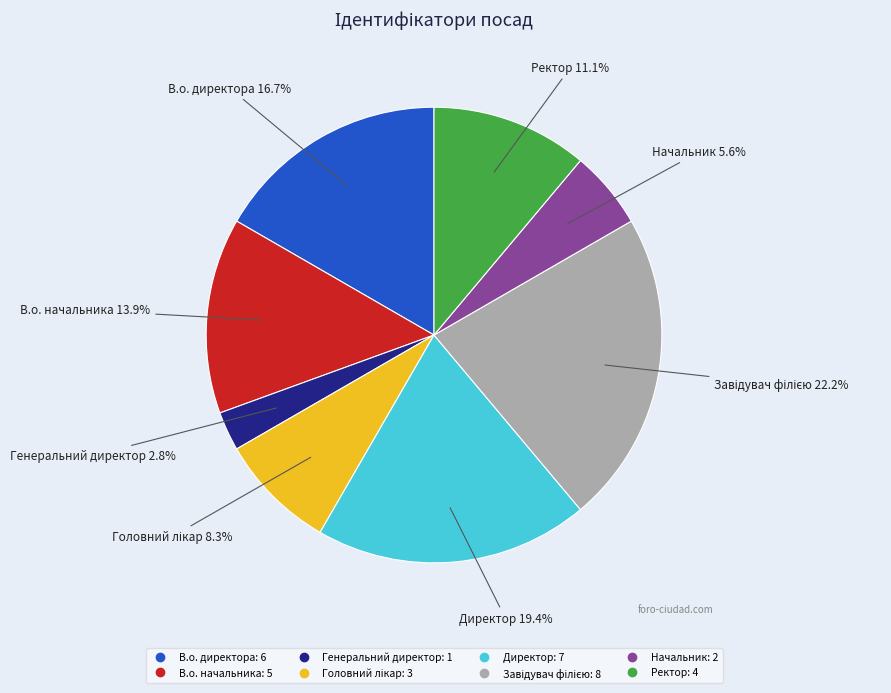

Which slice is the smallest?

Генеральний директор